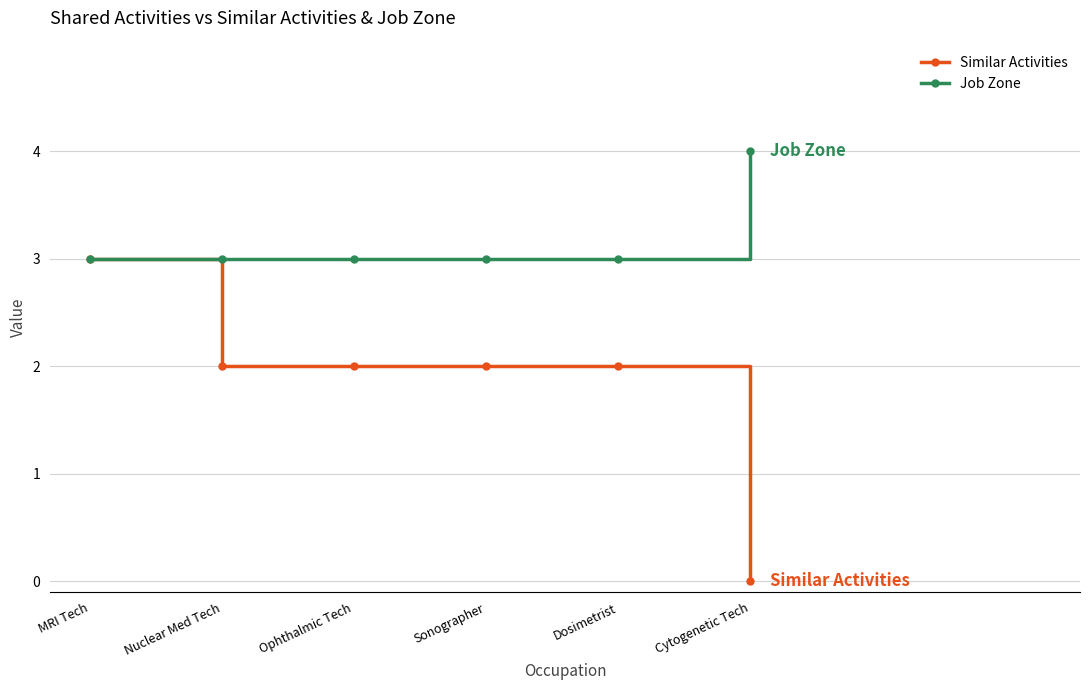

At which label does Similar Activities first exceed 2?

MRI Tech